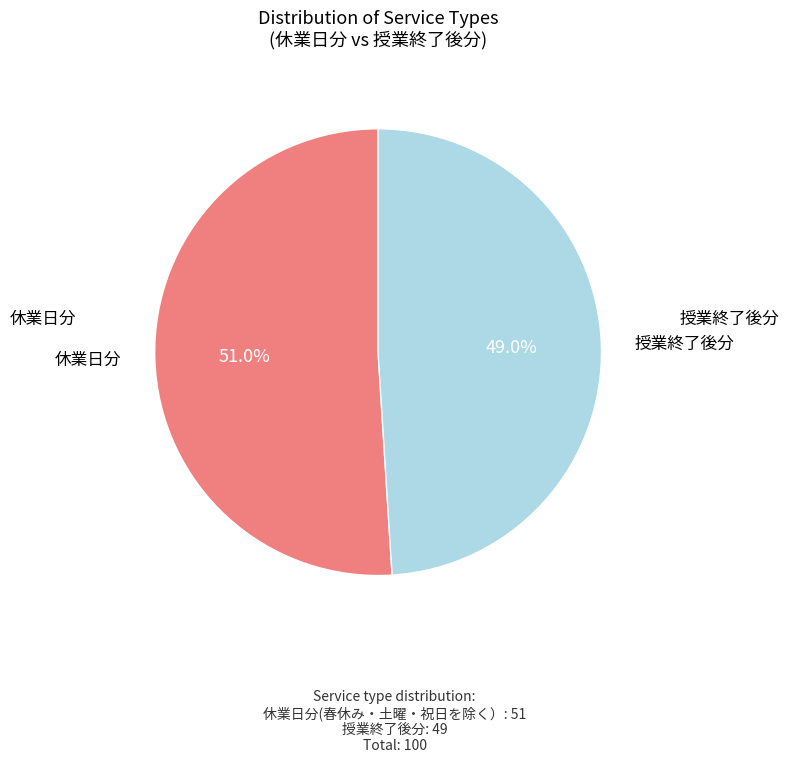

To the nearest percent, what is the difference between the largest and smallest slice percentages?

2%